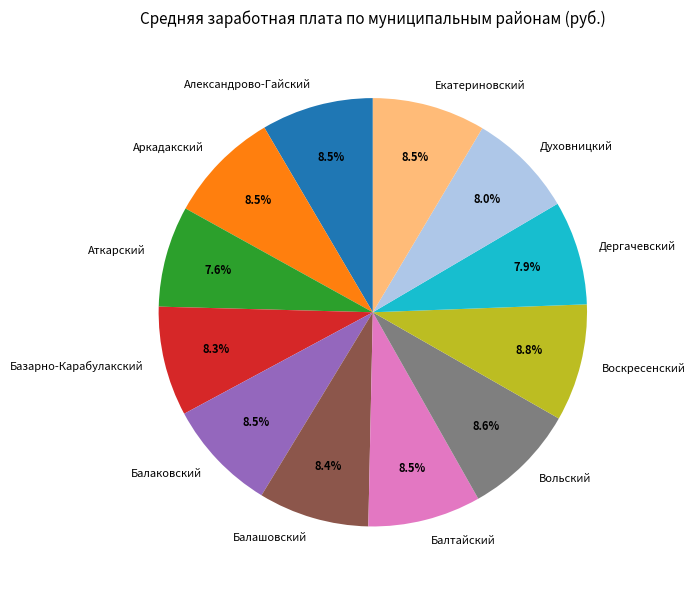

Is there any slice that represents more than half of the pie?

No